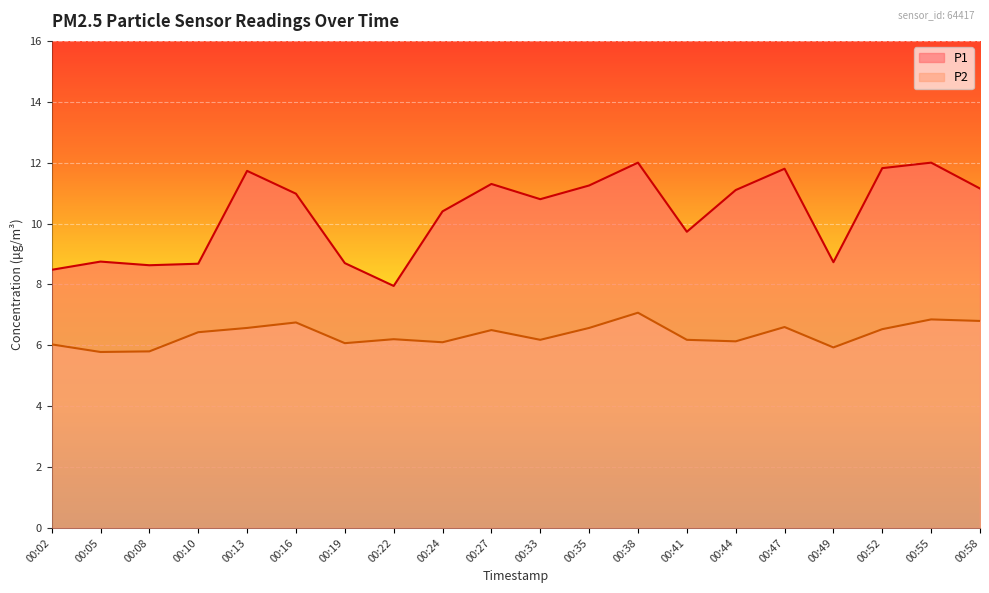

The P1 series shows 11.1 at 00:44. True or false?

True